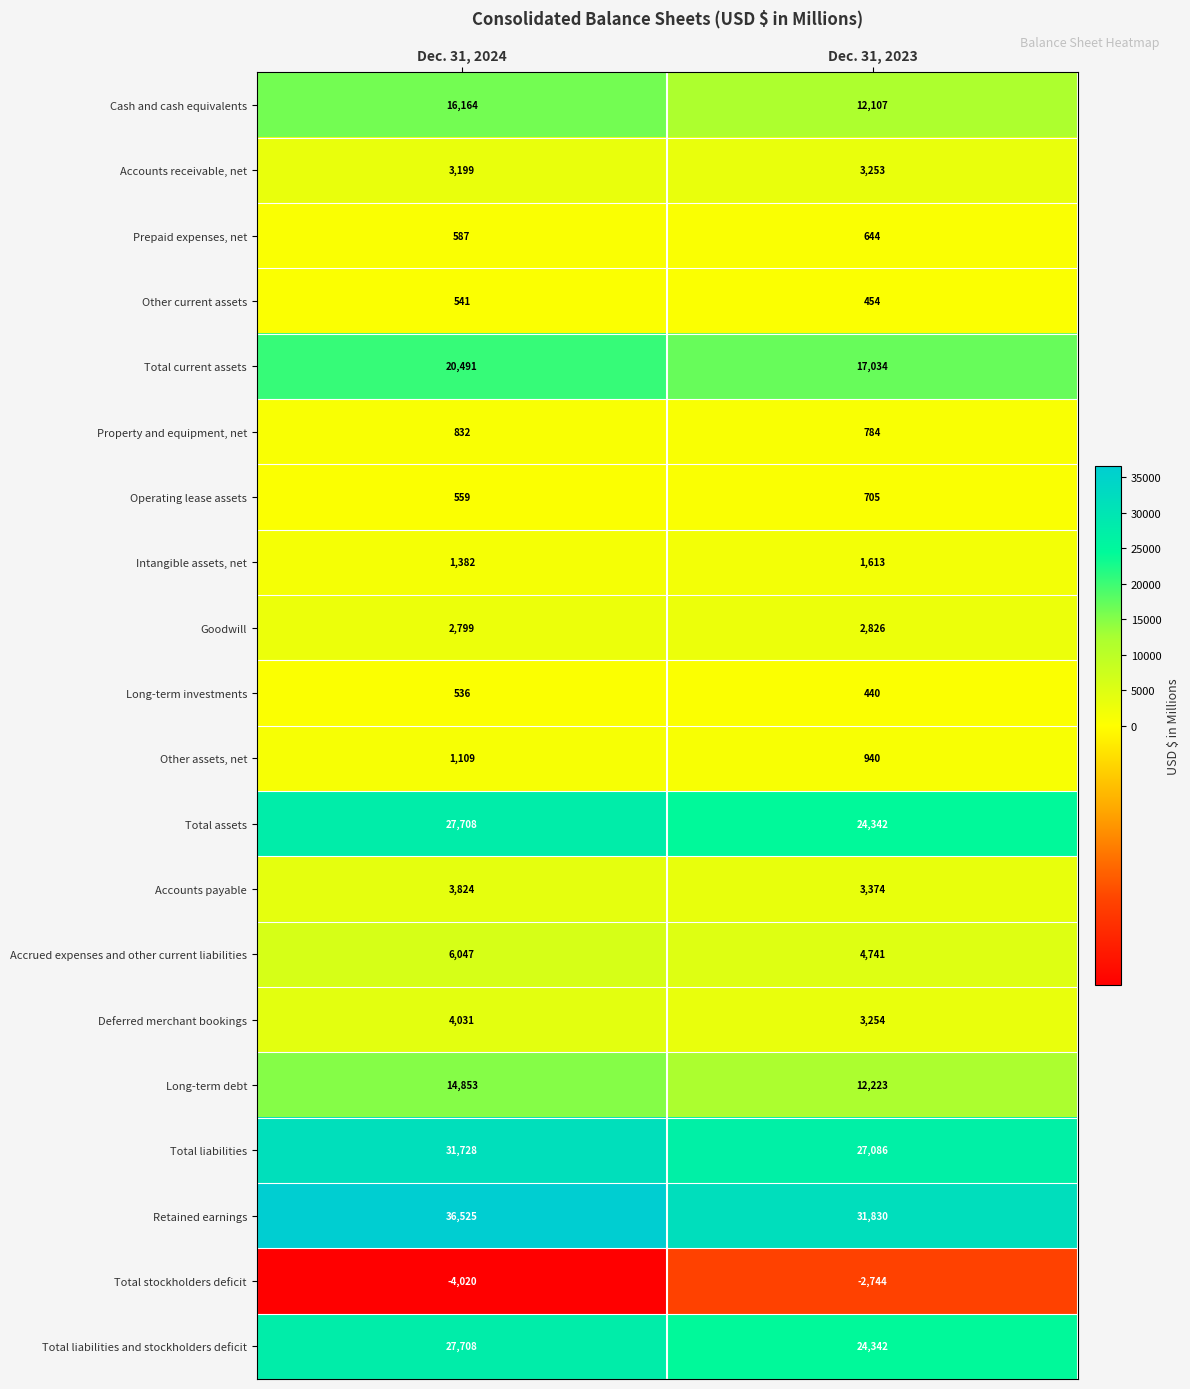

Count the number of data series in this chart.

20